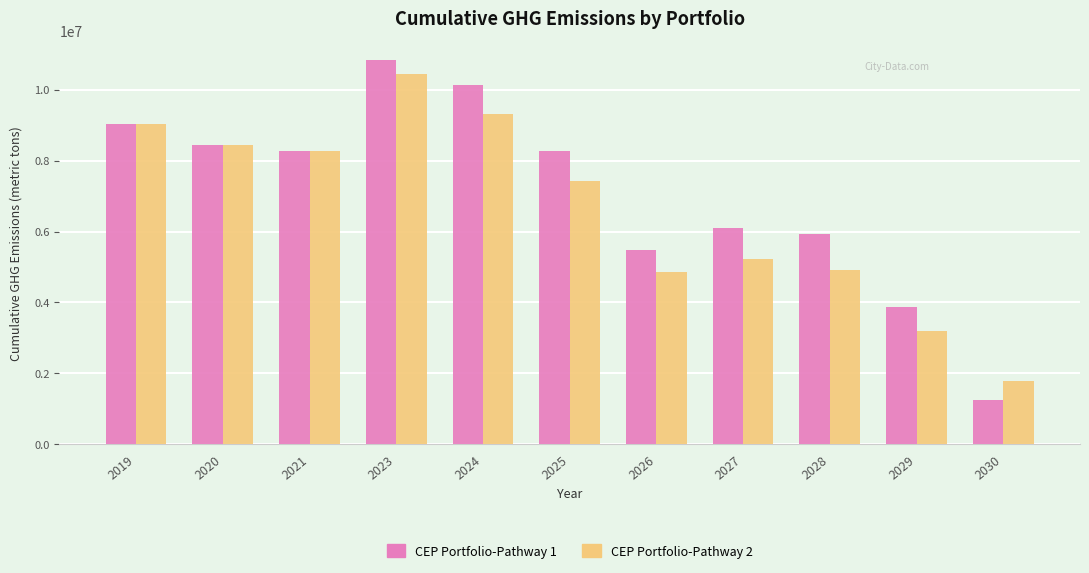

At which category is the sum across all series the highest?

2023